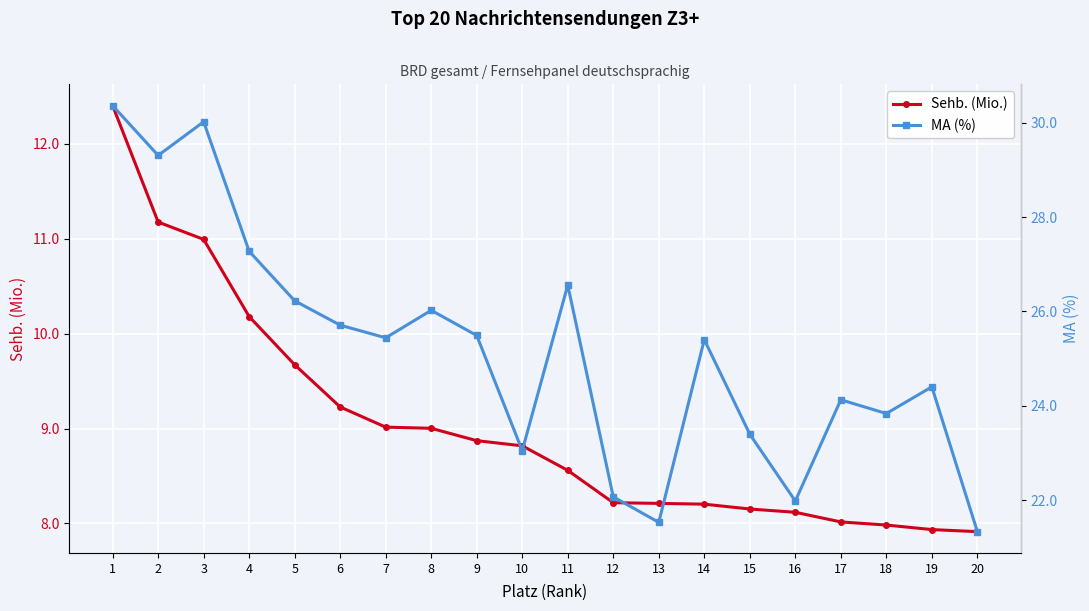

Rank the series by their average value, from highest to lowest.

MA (%), Sehb. (Mio.)